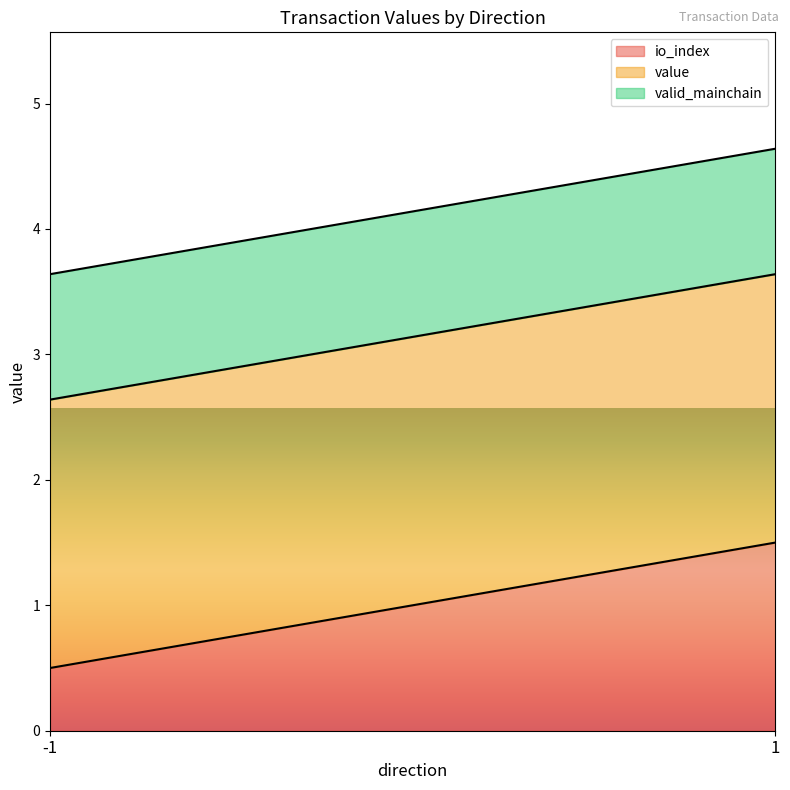

What is the total value across all series at -1?

3.6